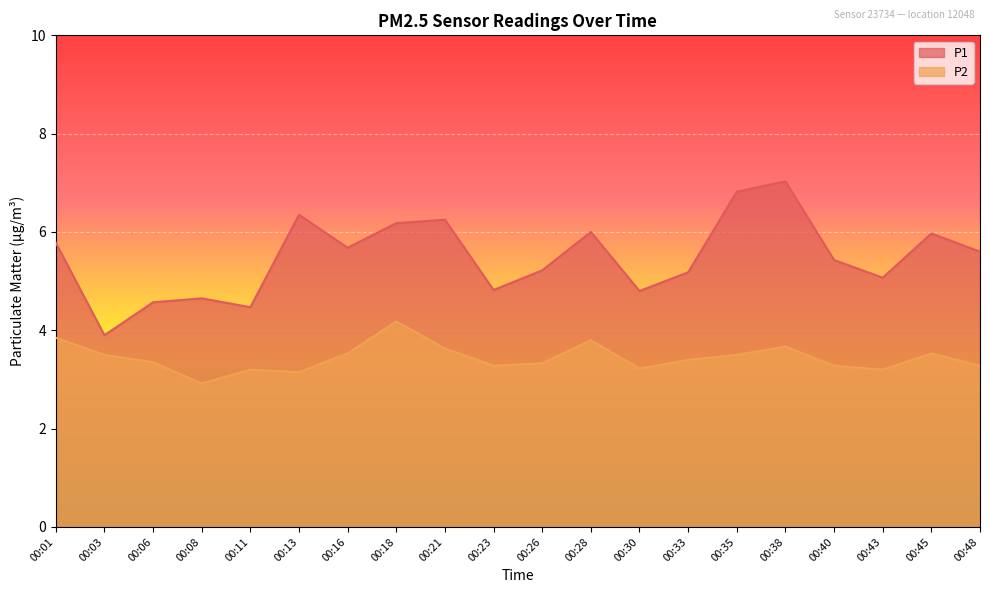

True or false: P1 has a value of 2.5 at 00:43.

False